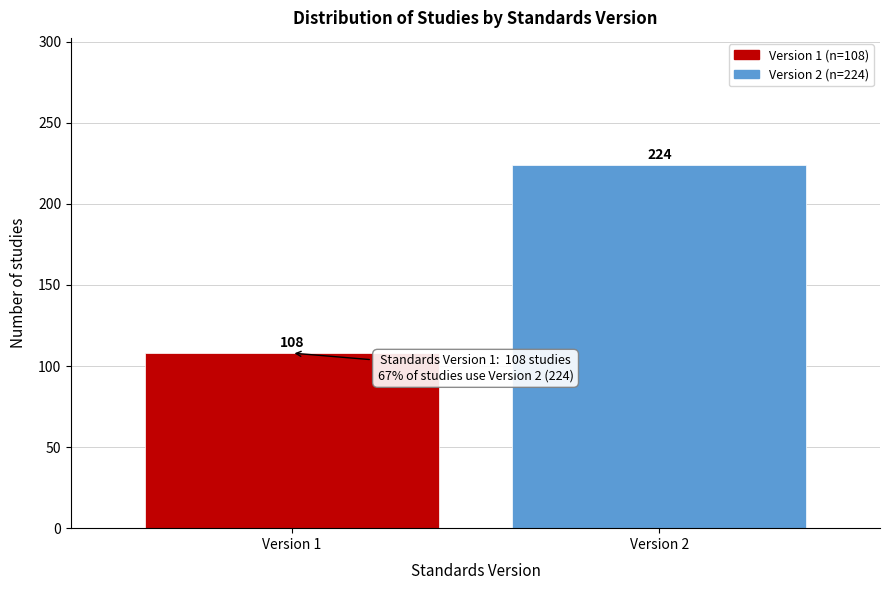

Reading left to right, what are all the values shown in this chart?

Version 1=108	Version 2=224